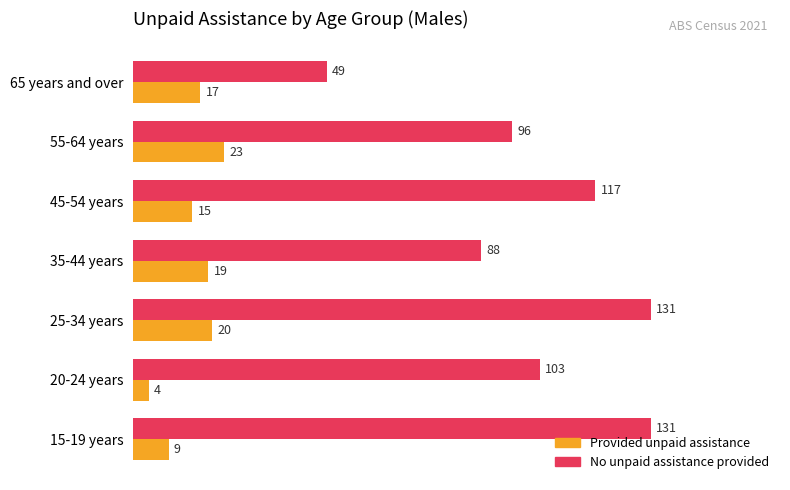

What is the greatest value displayed?

131